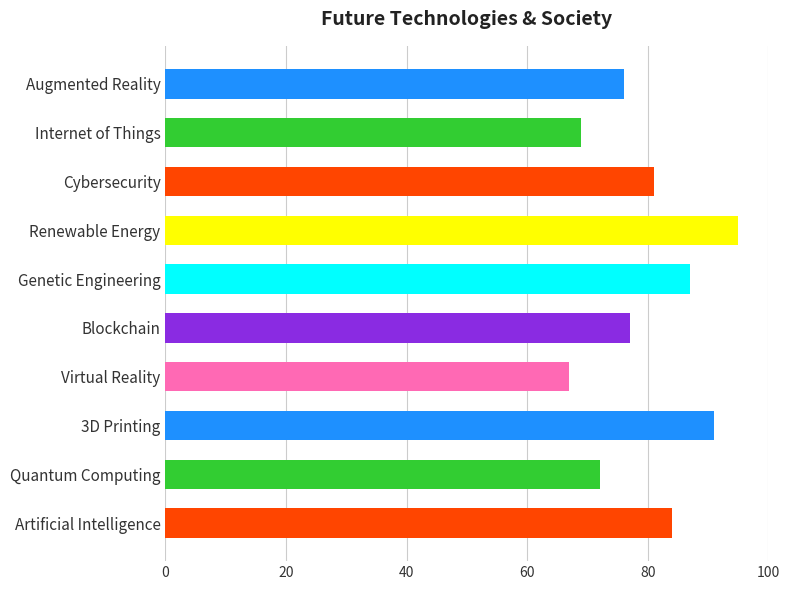

How many categories are shown in the chart?

10